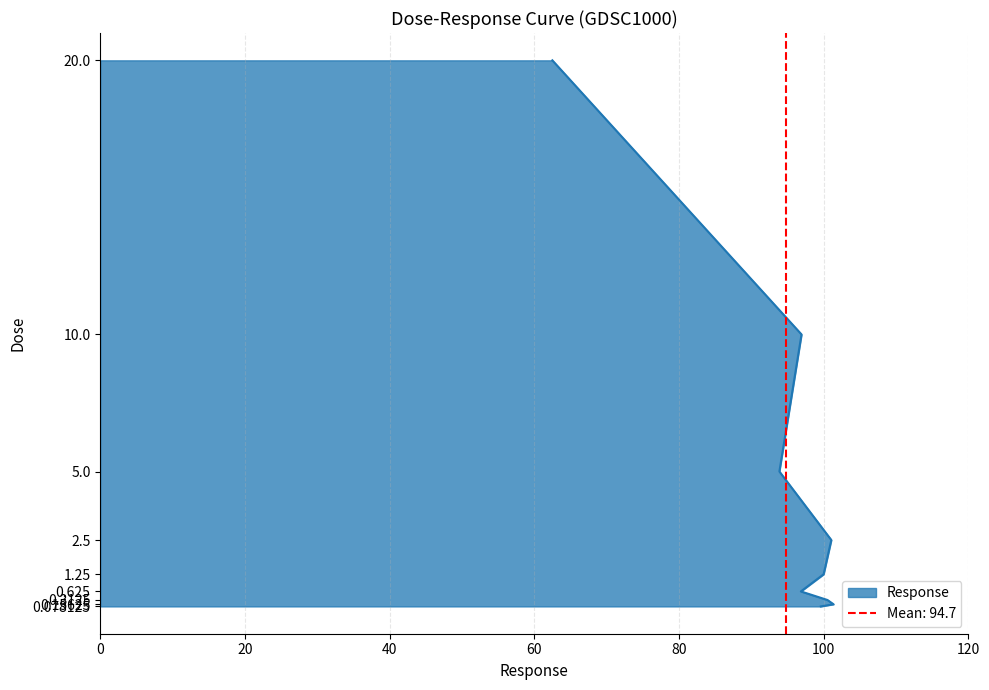

What is the label of the 3rd point from the right?

5.0